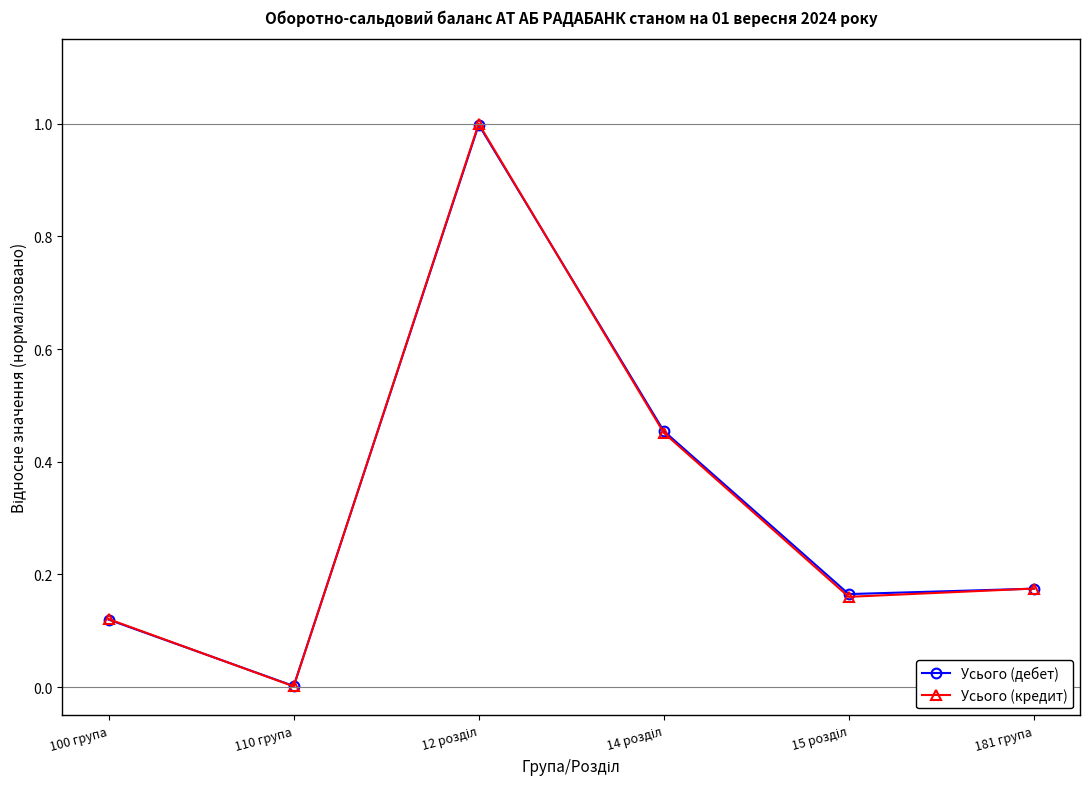

Which series has the largest range (max minus min)?

Усього (кредит)